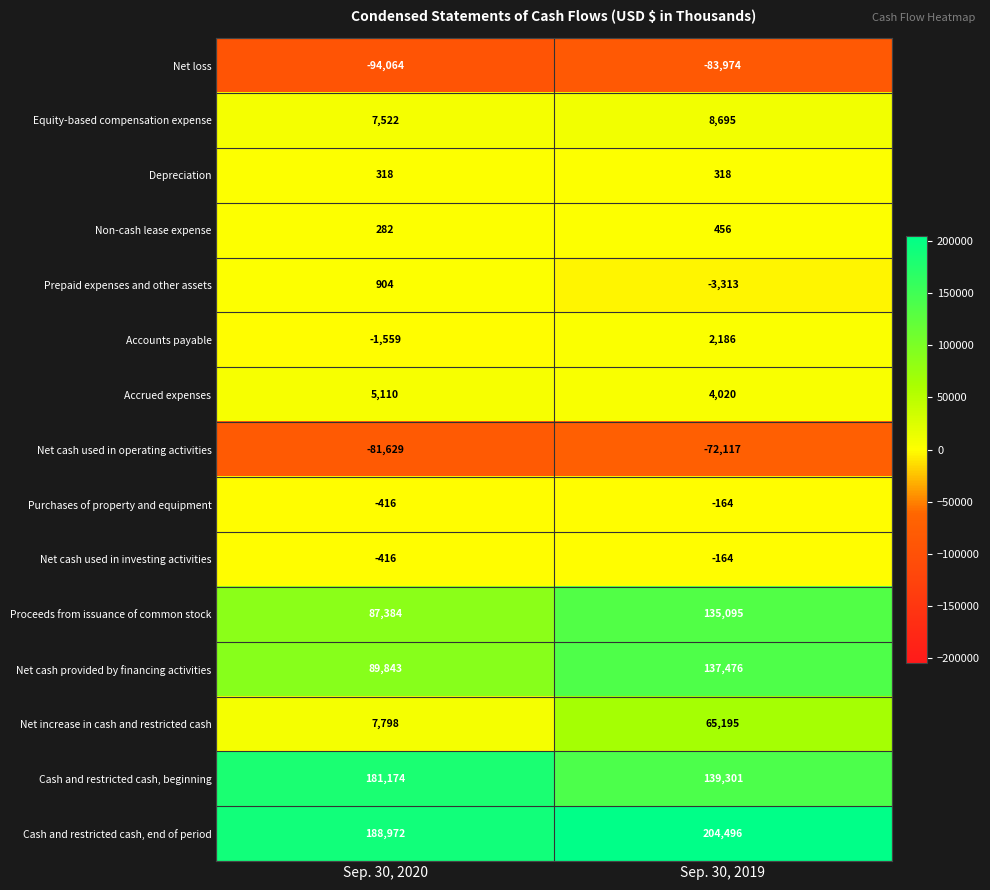

Which series changed the most between Sep. 30, 2020 and Sep. 30, 2019?

Net increase in cash and restricted cash